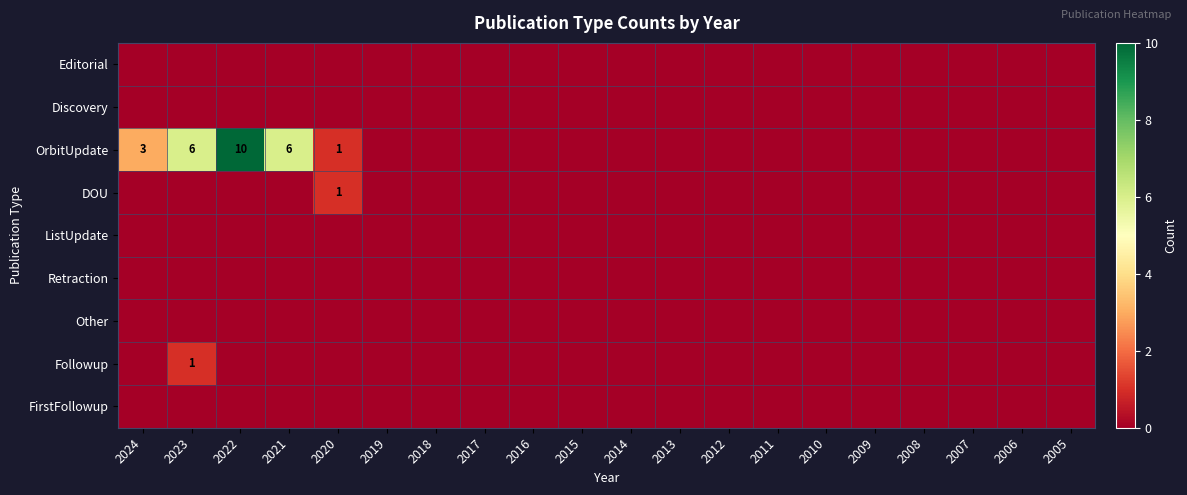

Which series changed the most between 2022 and 2008?

OrbitUpdate